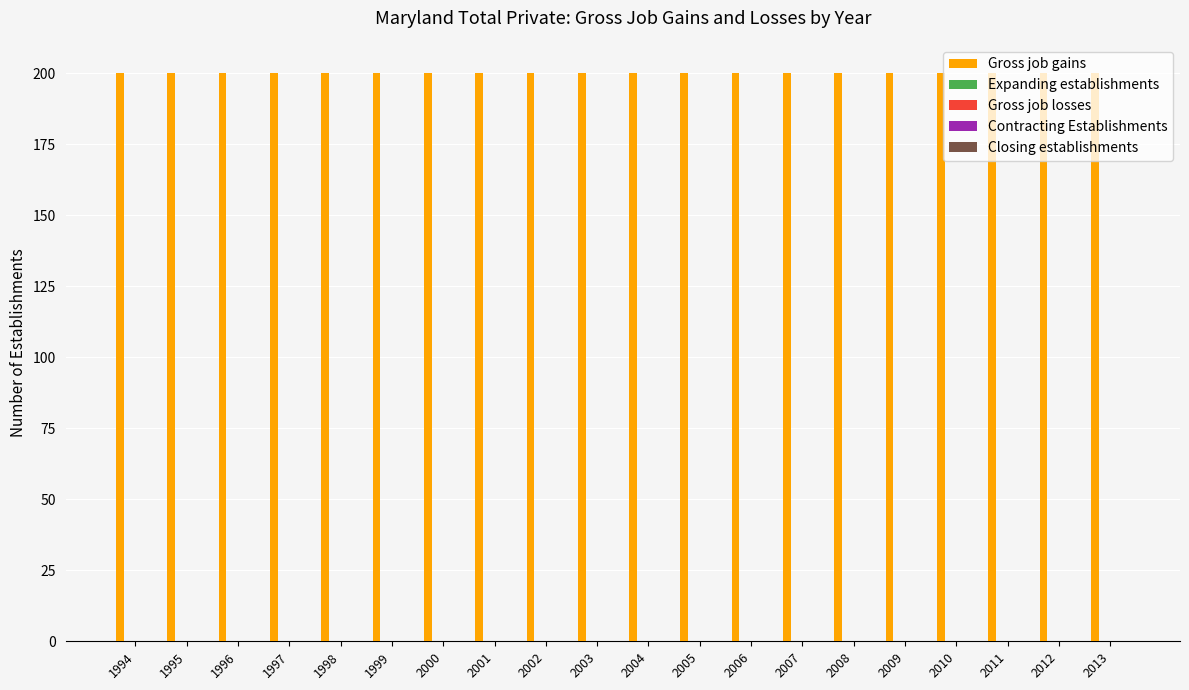

Reading left to right, list all the values displayed in this chart.

Gross job gains: 1994=200	1995=200	1996=200	1997=200	1998=200	1999=200	2000=200	2001=200	2002=200	2003=200	2004=200	2005=200	2006=200	2007=200	2008=200	2009=200	2010=200	2011=200	2012=200	2013=200
Expanding establishments: 1994=0	1995=0	1996=0	1997=0	1998=0	1999=0	2000=0	2001=0	2002=0	2003=0	2004=0	2005=0	2006=0	2007=0	2008=0	2009=0	2010=0	2011=0	2012=0	2013=0
Gross job losses: 1994=0	1995=0	1996=0	1997=0	1998=0	1999=0	2000=0	2001=0	2002=0	2003=0	2004=0	2005=0	2006=0	2007=0	2008=0	2009=0	2010=0	2011=0	2012=0	2013=0
Contracting Establishments: 1994=0	1995=0	1996=0	1997=0	1998=0	1999=0	2000=0	2001=0	2002=0	2003=0	2004=0	2005=0	2006=0	2007=0	2008=0	2009=0	2010=0	2011=0	2012=0	2013=0
Closing establishments: 1994=0	1995=0	1996=0	1997=0	1998=0	1999=0	2000=0	2001=0	2002=0	2003=0	2004=0	2005=0	2006=0	2007=0	2008=0	2009=0	2010=0	2011=0	2012=0	2013=0